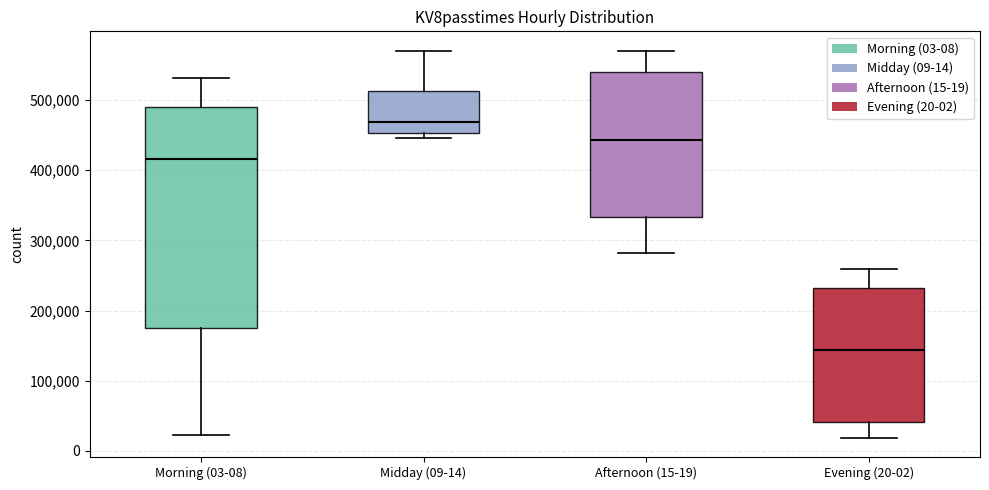

Which box has the lowest median line?

Evening (20-02)